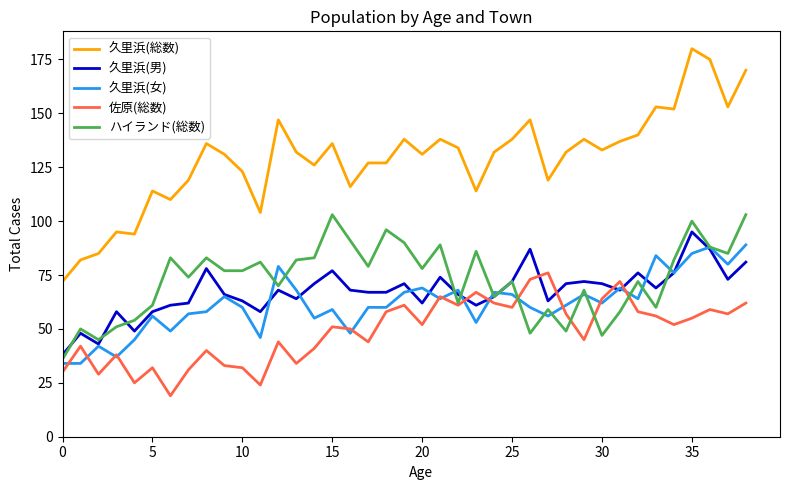

What is the minimum value for 久里浜(女)?

34